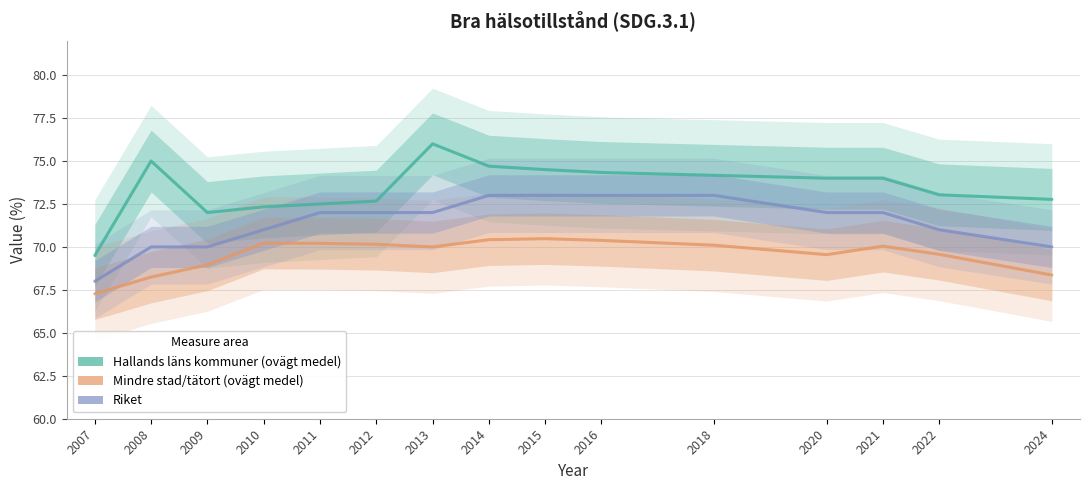

Which has a higher value, 2016 or 2015?

2015